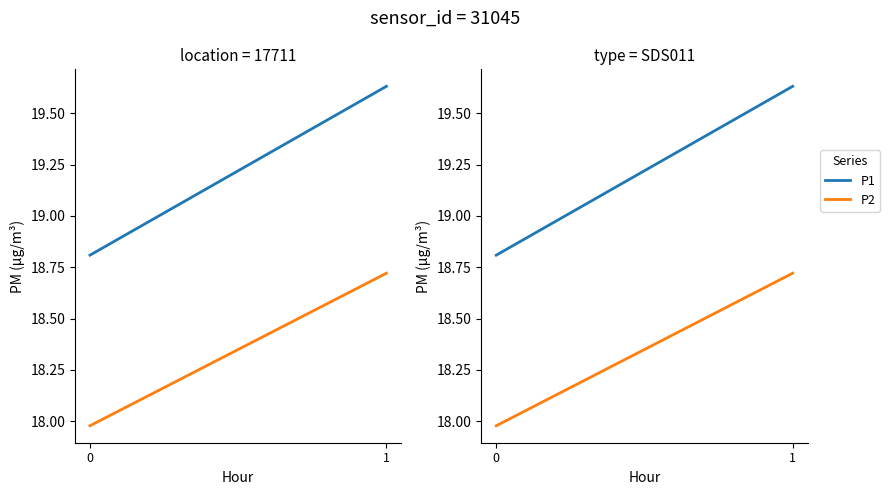

Which has a higher value, 1 or 0?

1